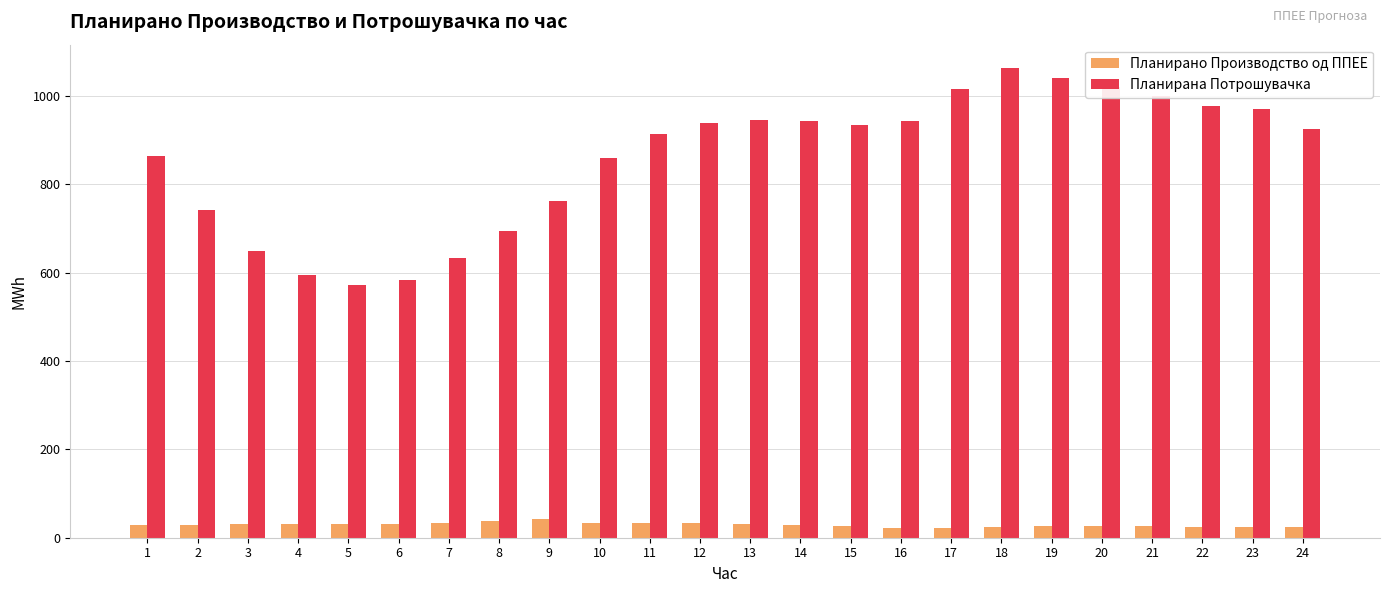

The Планирана Потрошувачка series shows 161.7 at 8. True or false?

False